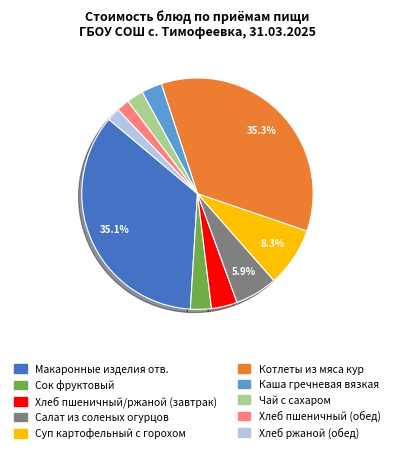

How many segments does this pie chart have?

10